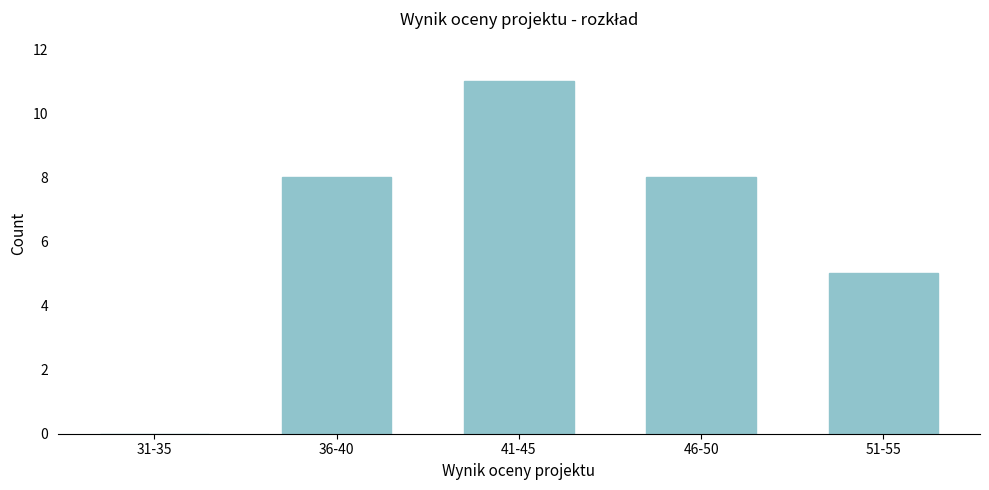

Reading left to right, list all the values displayed in this chart.

31-35=0	36-40=8	41-45=11	46-50=8	51-55=5